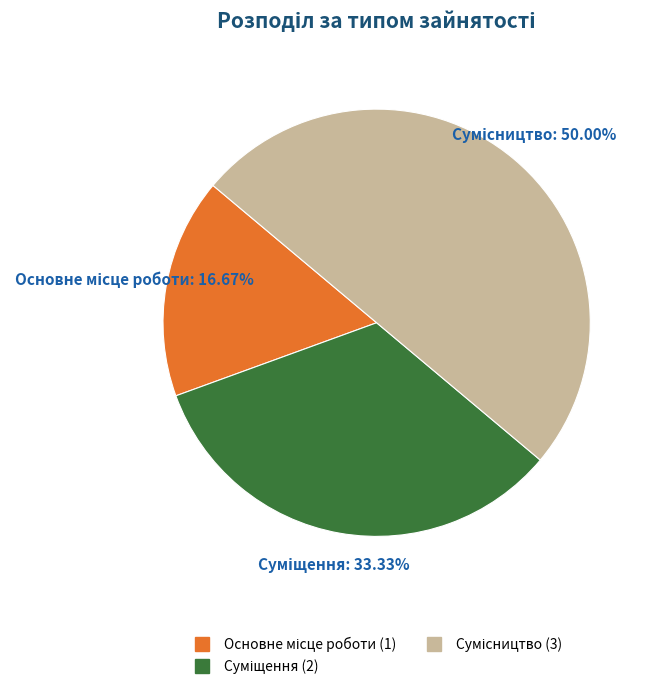

How many segments does this pie chart have?

3